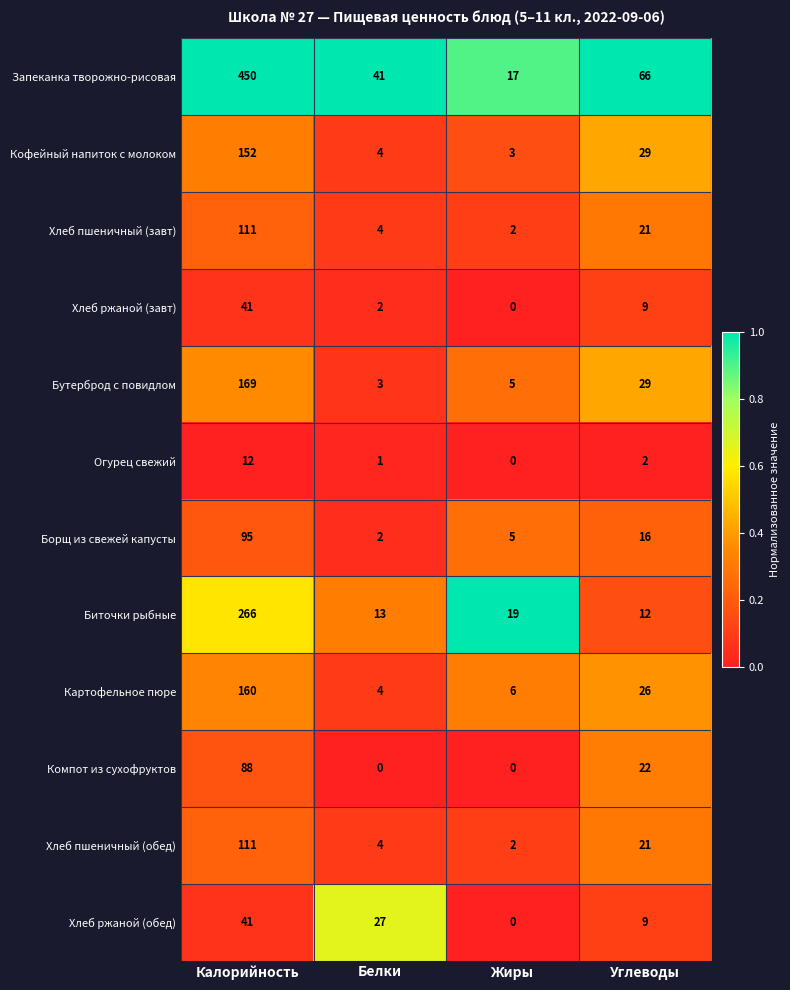

Between Калорийность and Углеводы, which series saw the biggest shift?

Запеканка творожно-рисовая